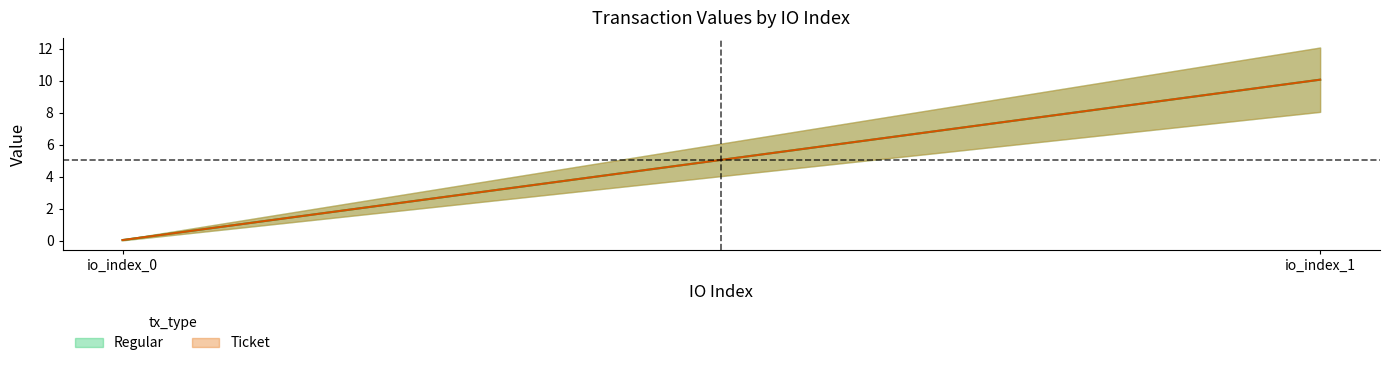

What is the difference between the maximum and minimum values in the Regular series?

10.0